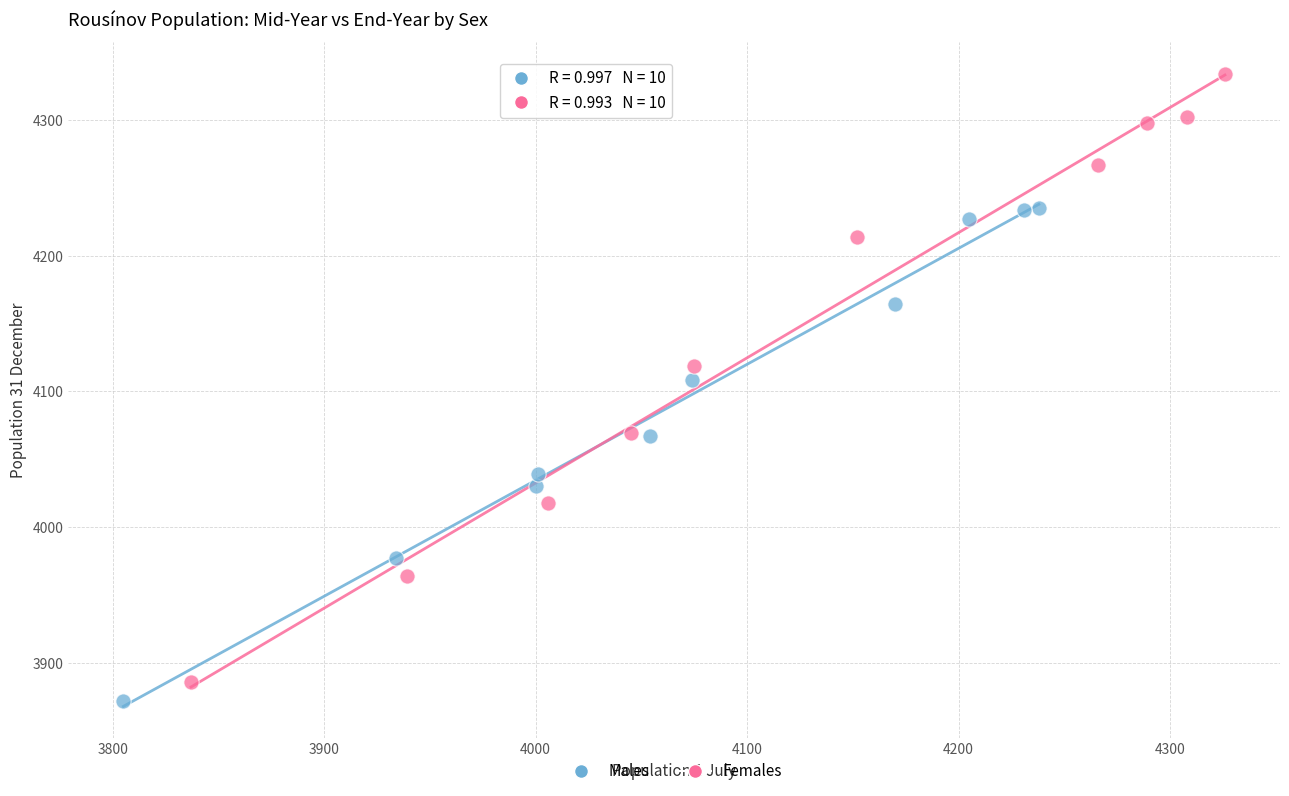

Which series has the widest spread of Y values?

Females